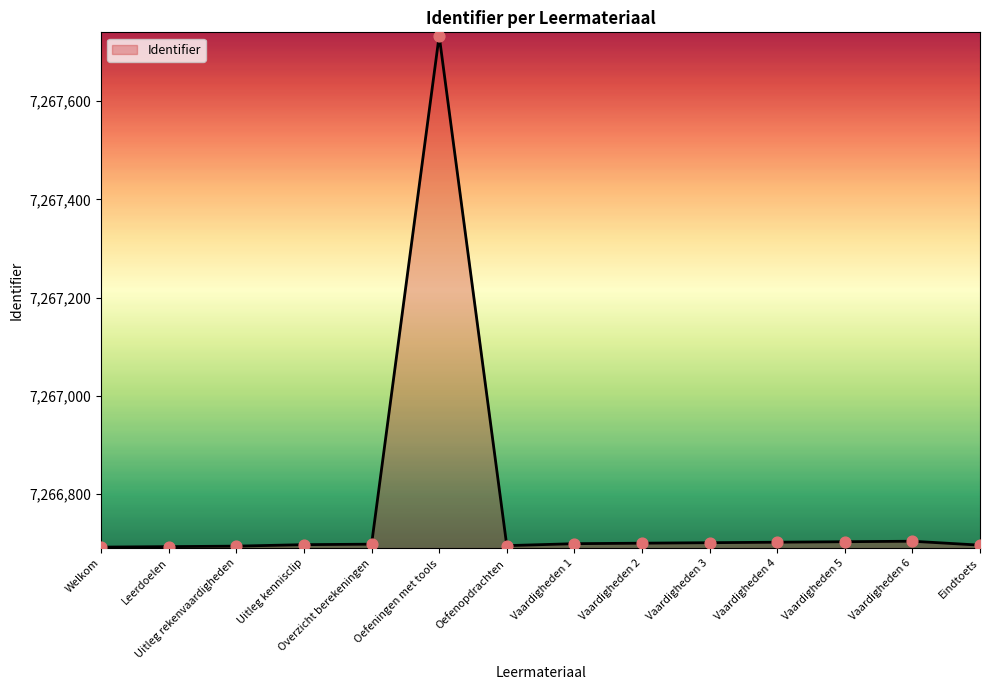

What is the ratio of the value at Vaardigheden 1 to the value at Uitleg rekenvaardigheden?

1.0